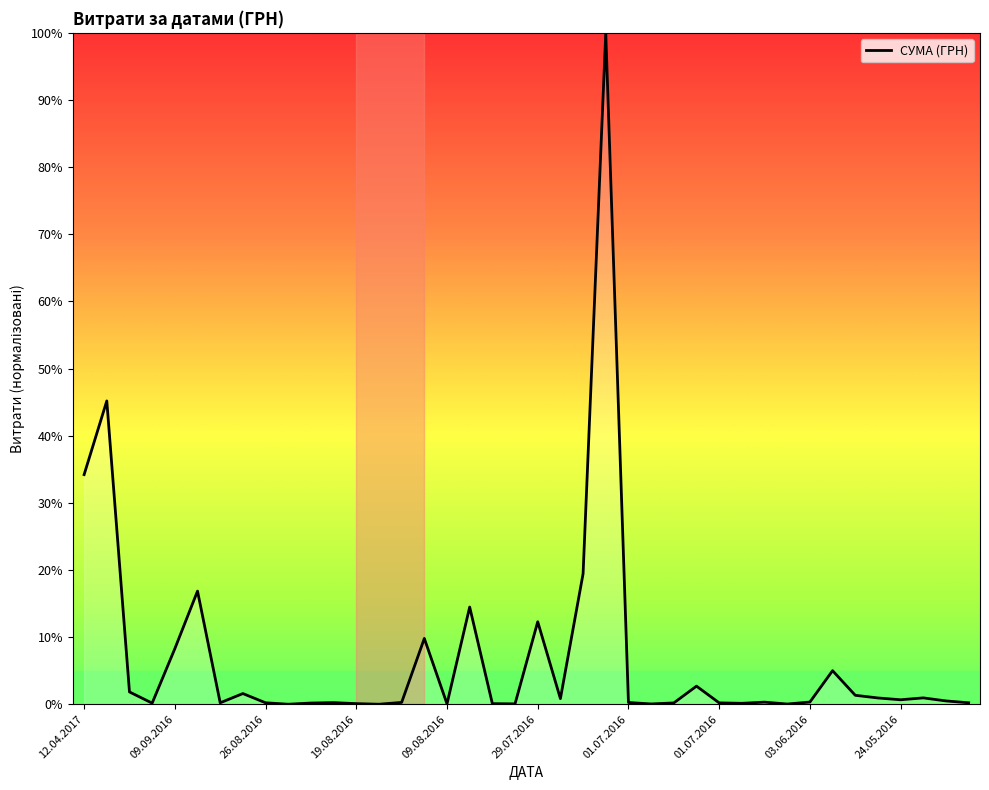

What is the greatest value displayed?

100.0